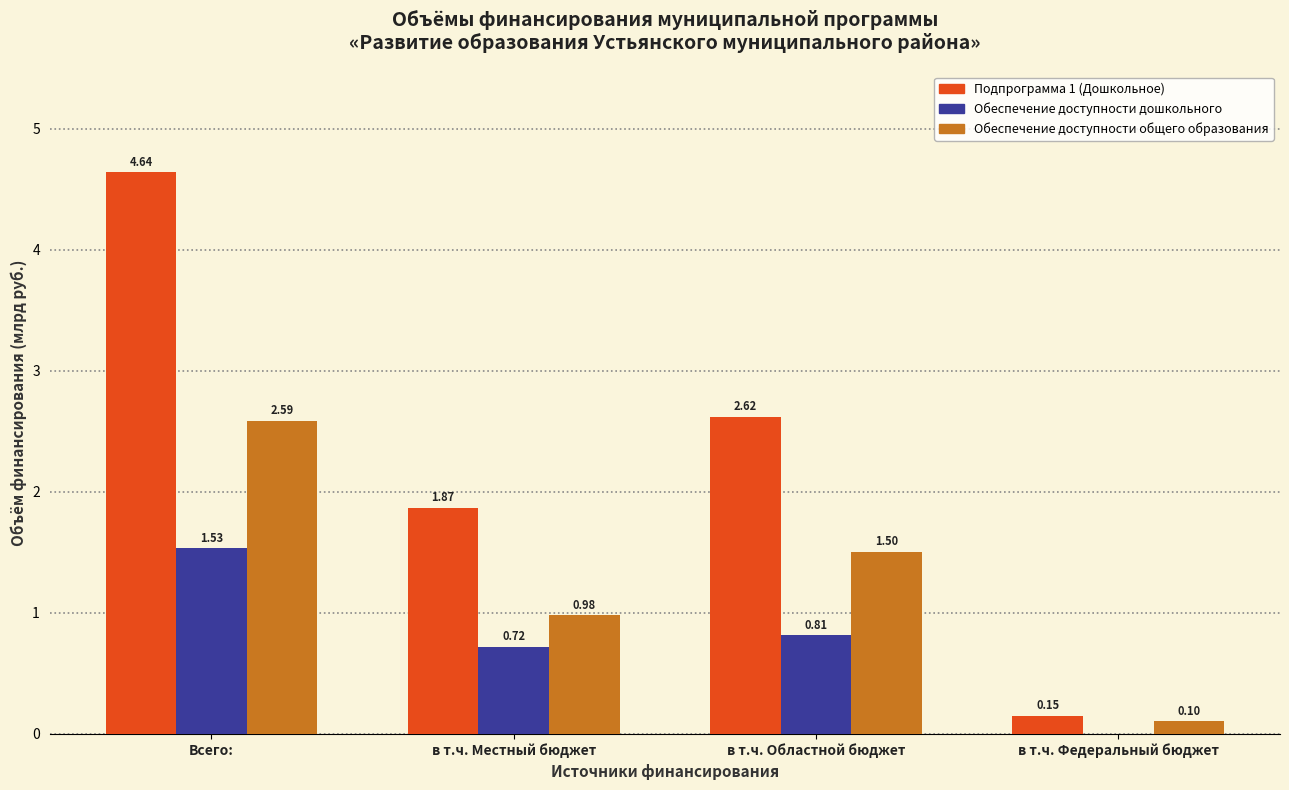

How many values in the Обеспечение доступности дошкольного series exceed 0?

3